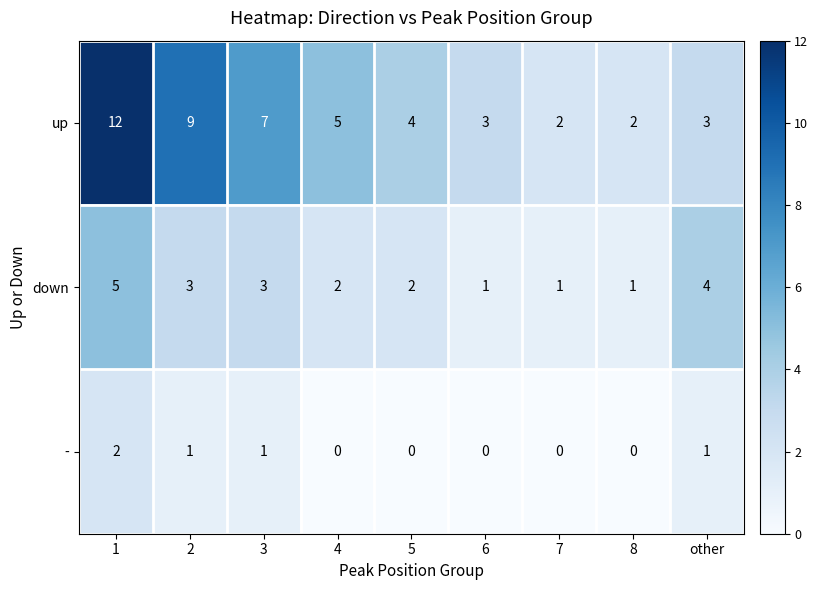

What is the maximum value shown in the chart?

12